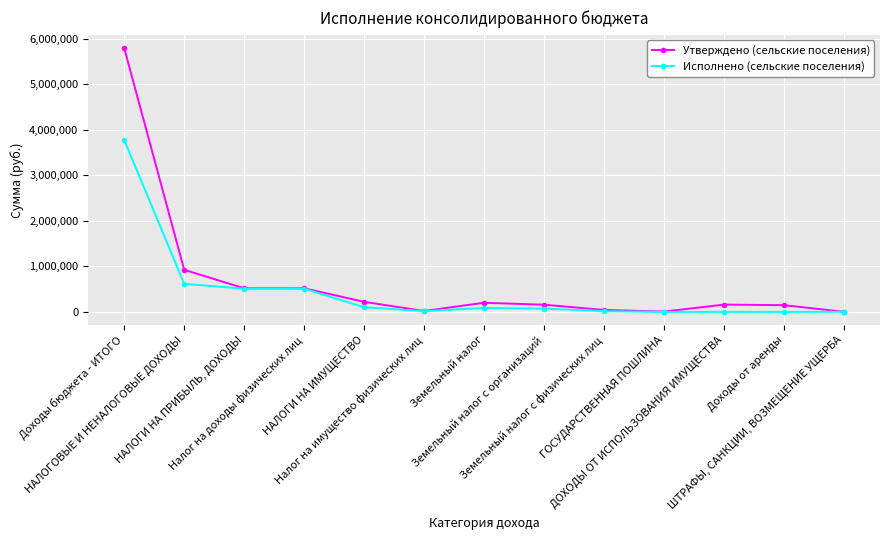

What are all the series names shown in the legend?

Утверждено (сельские поселения), Исполнено (сельские поселения)